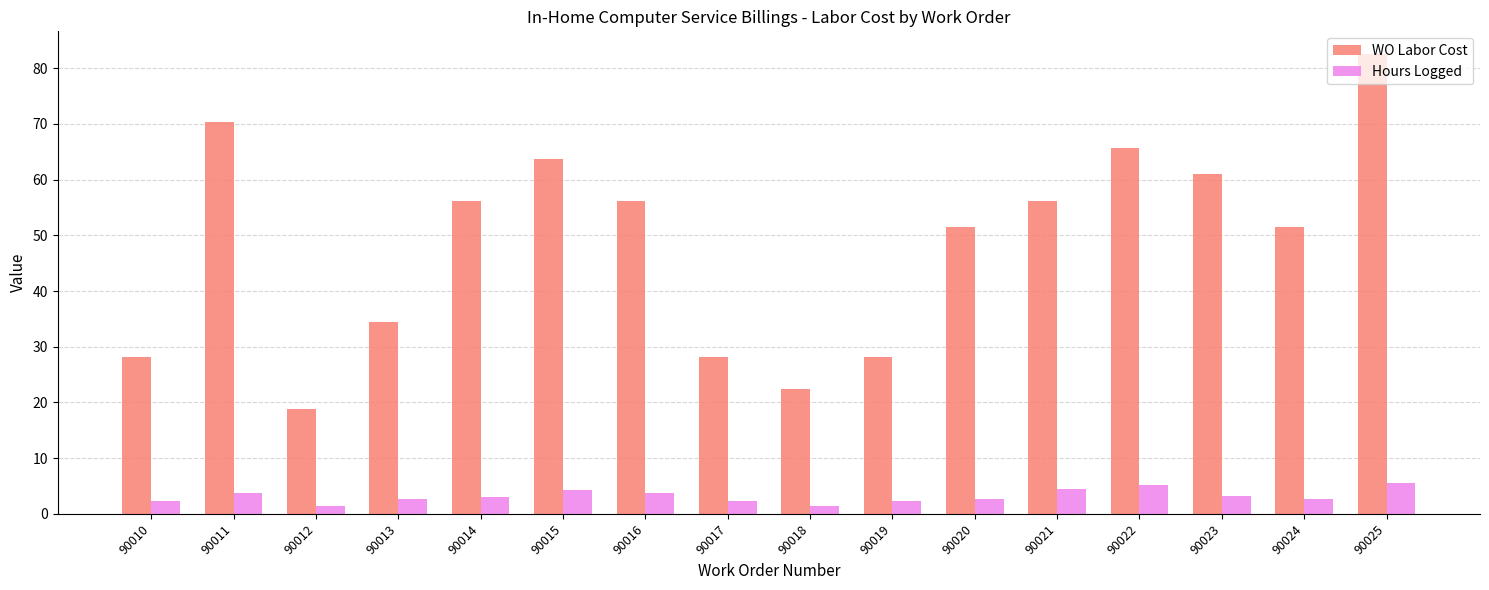

How many distinct data groups are displayed?

2